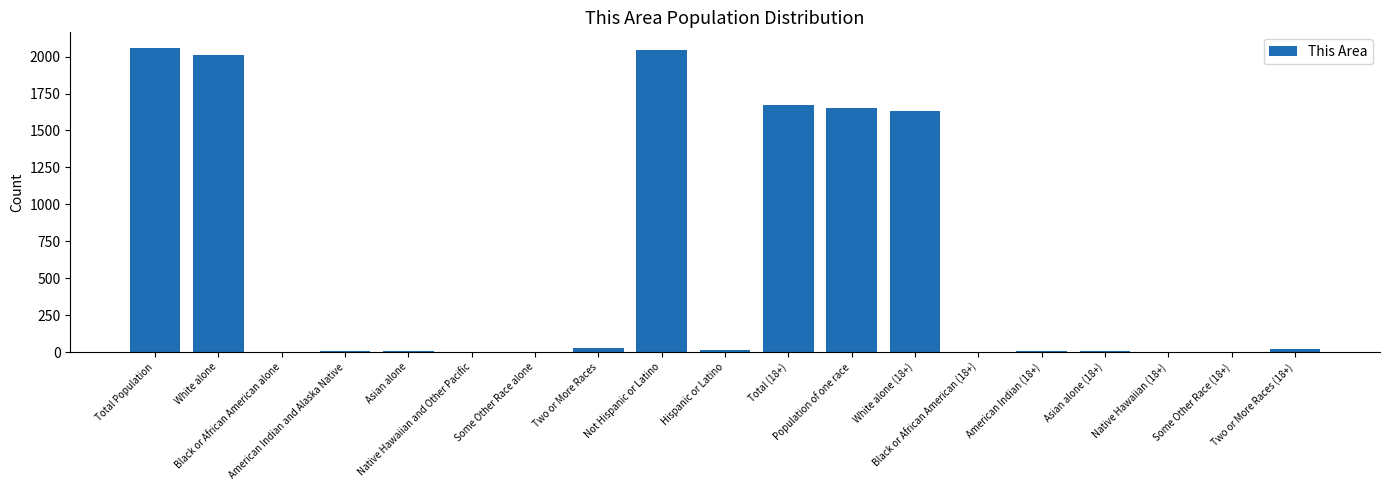

What is the sum of all values?

11180